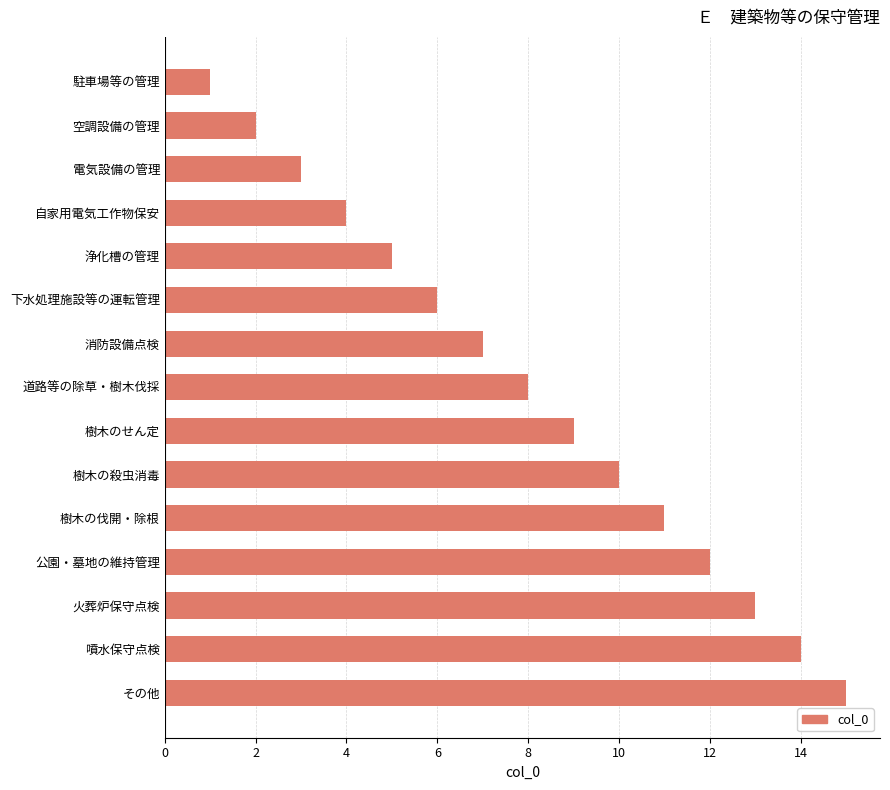

Rank the categories by value from highest to lowest.

その他, 噴水保守点検, 火葬炉保守点検, 公園・墓地の維持管理, 樹木の伐開・除根, 樹木の殺虫消毒, 樹木のせん定, 道路等の除草・樹木伐採, 消防設備点検, 下水処理施設等の運転管理, 浄化槽の管理, 自家用電気工作物保安, 電気設備の管理, 空調設備の管理, 駐車場等の管理